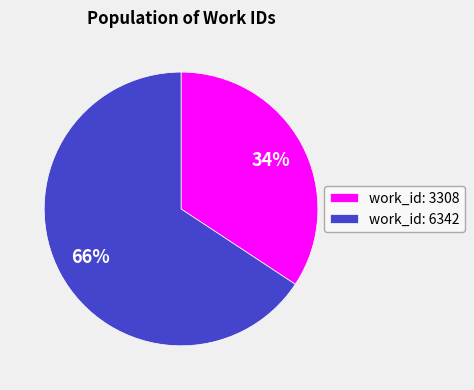

Between work_id: 6342 and work_id: 3308, which is larger?

work_id: 6342